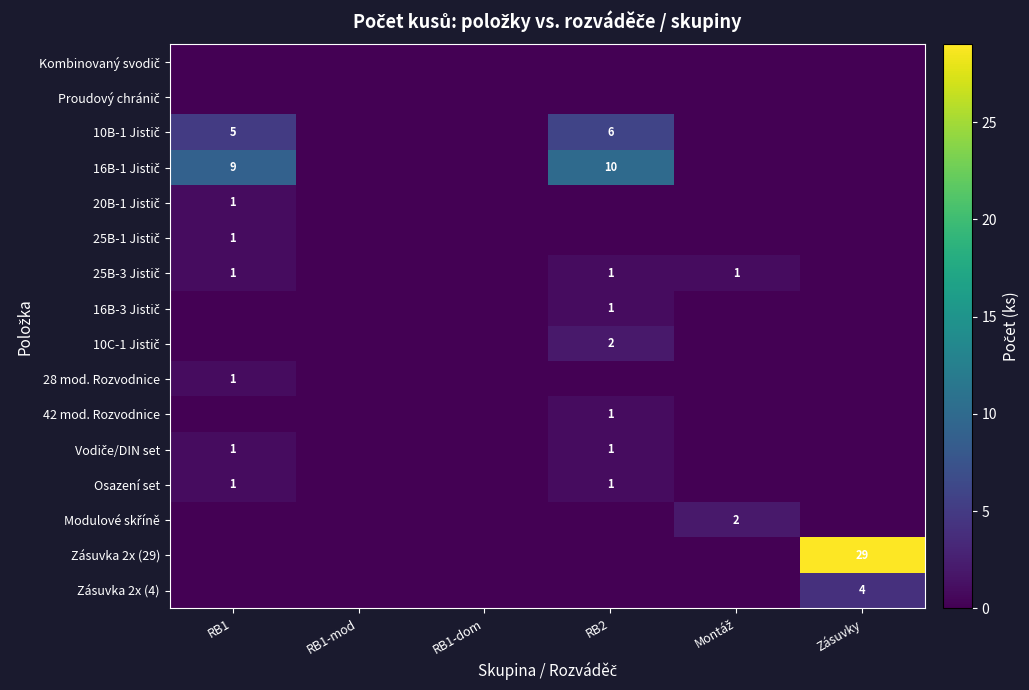

At which label does Modulové skříně reach its minimum?

RB1